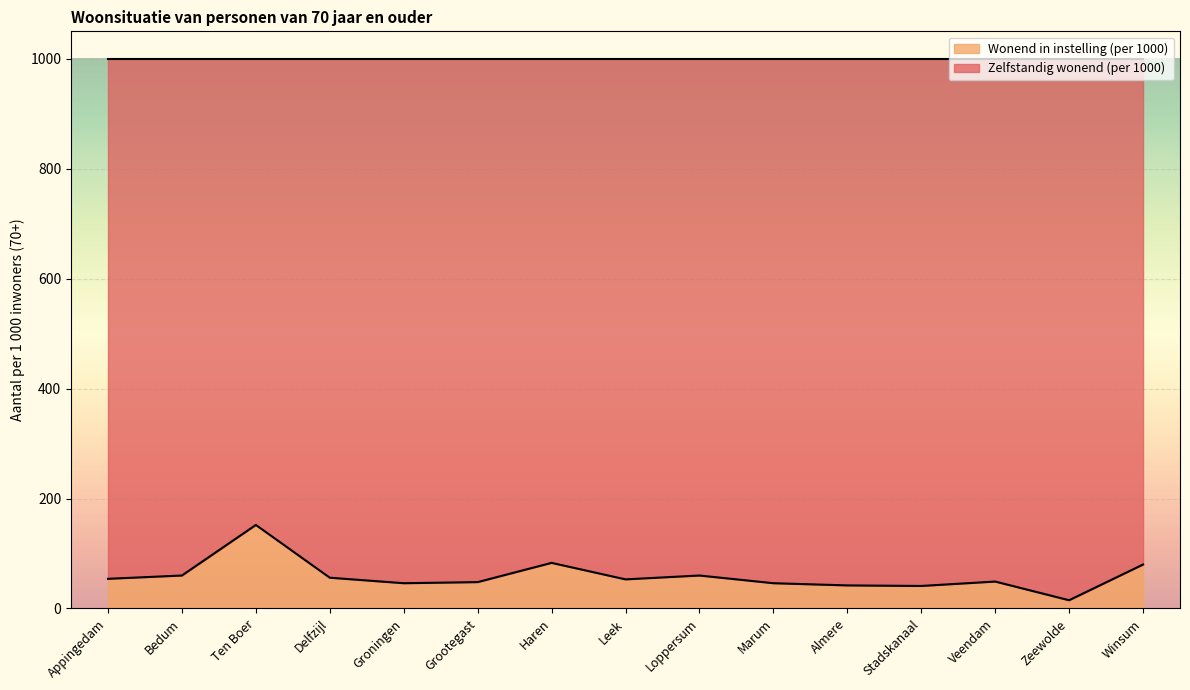

What is the sum of all values?

885